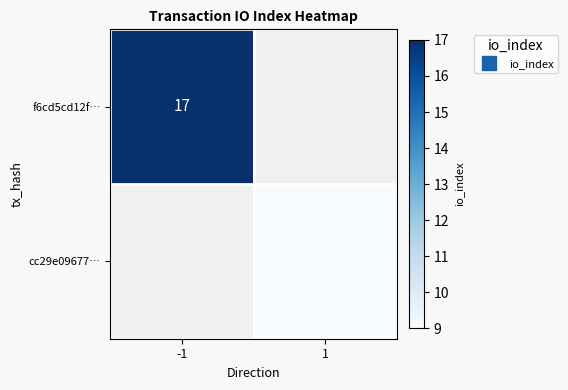

Read the cc29e09677… value at 1.

9.0